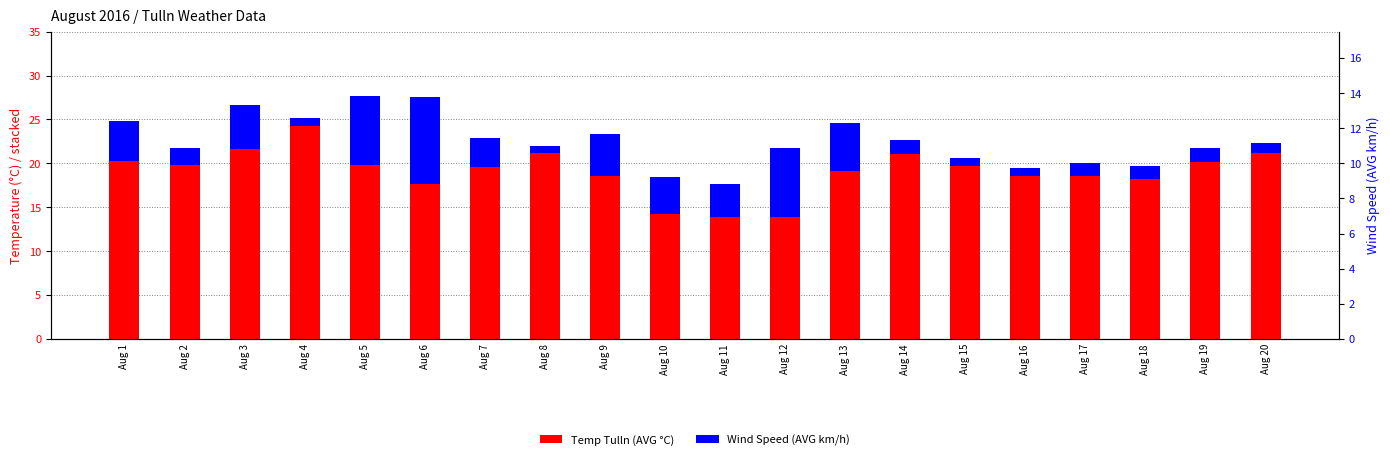

Which has a higher value, Aug 16 or Aug 3?

Aug 3